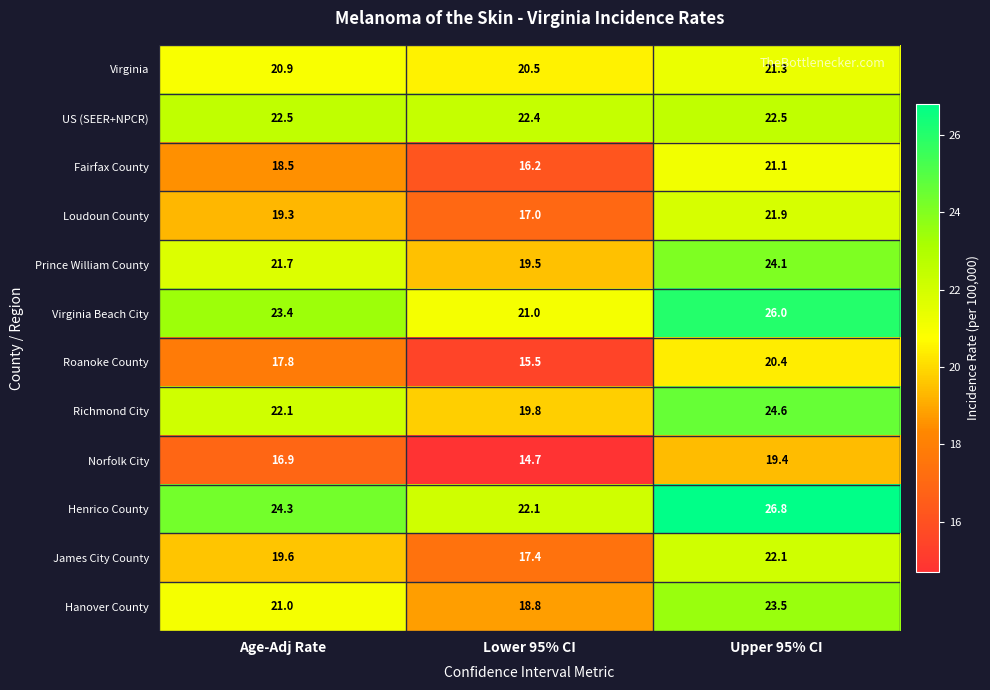

What is the average value of the Fairfax County series?

18.6